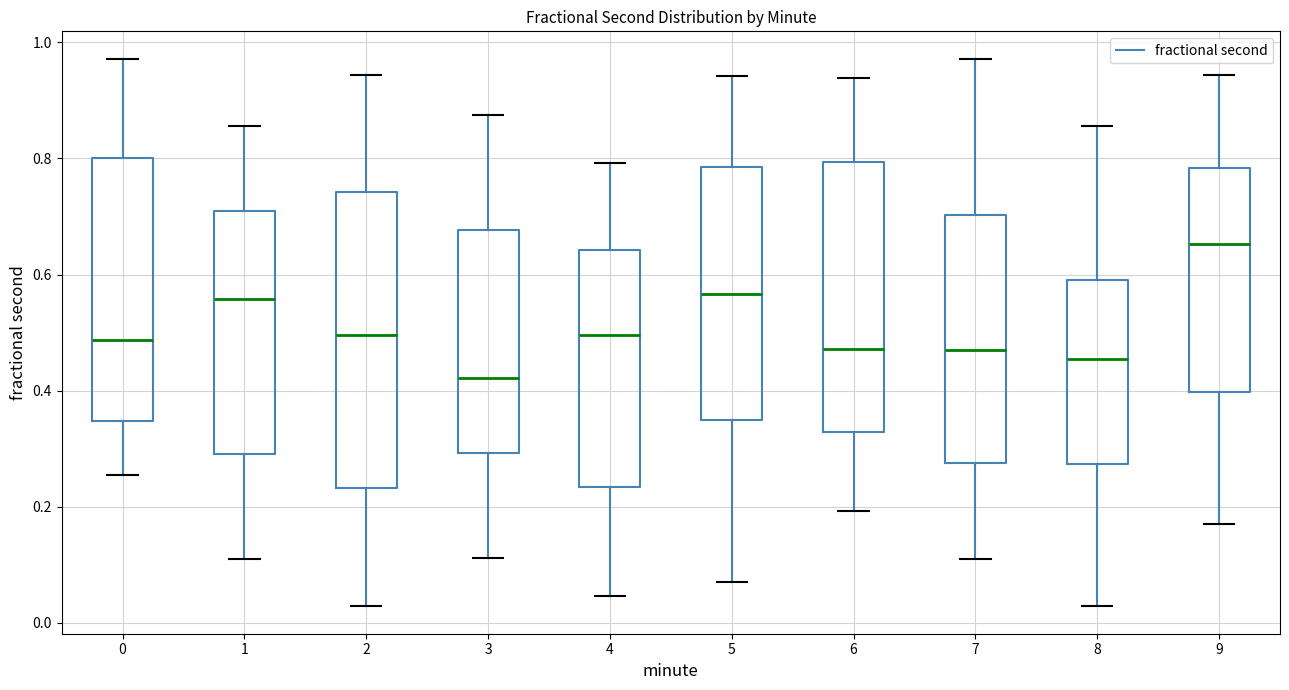

Reading left to right, transcribe this box plot: for each box, give where its median line is, the range the box spans, and where its two whiskers end, as read against the y-axis. The values are not printed on the chart, so give them approximately, as read against the axis.

0: median 0.48, box 0.34 to 0.80, whiskers 0.26 to 0.98
1: median 0.56, box 0.30 to 0.70, whiskers 0.12 to 0.86
2: median 0.50, box 0.24 to 0.74, whiskers 0.02 to 0.94
3: median 0.42, box 0.30 to 0.68, whiskers 0.12 to 0.88
4: median 0.50, box 0.24 to 0.64, whiskers 0.04 to 0.80
5: median 0.56, box 0.34 to 0.78, whiskers 0.08 to 0.94
6: median 0.48, box 0.32 to 0.80, whiskers 0.20 to 0.94
7: median 0.46, box 0.28 to 0.70, whiskers 0.12 to 0.98
8: median 0.46, box 0.28 to 0.60, whiskers 0.02 to 0.86
9: median 0.66, box 0.40 to 0.78, whiskers 0.18 to 0.94